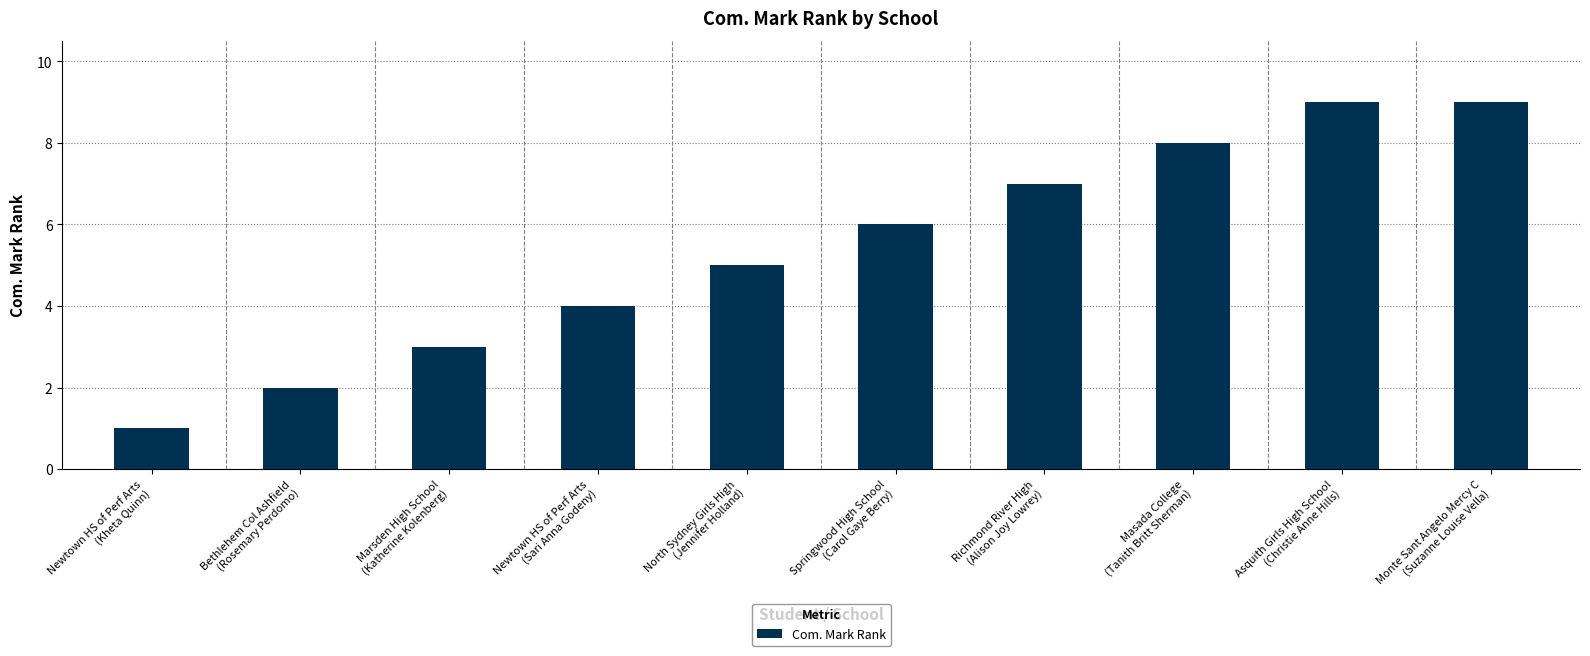

What is the greatest value displayed?

9